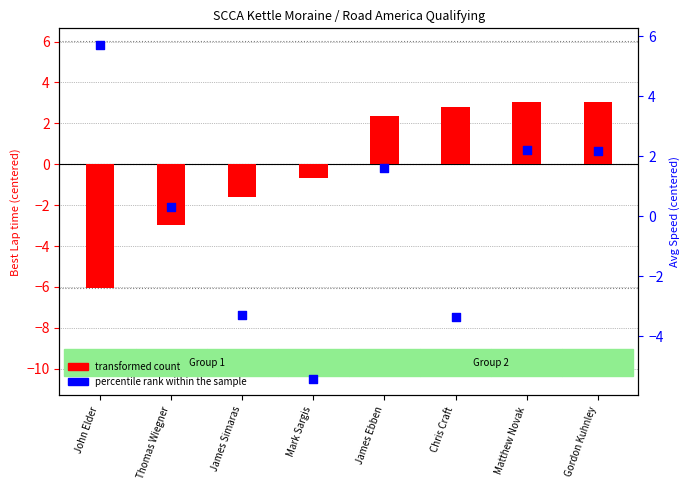

What is the total value across all series at John Elder?

-0.3